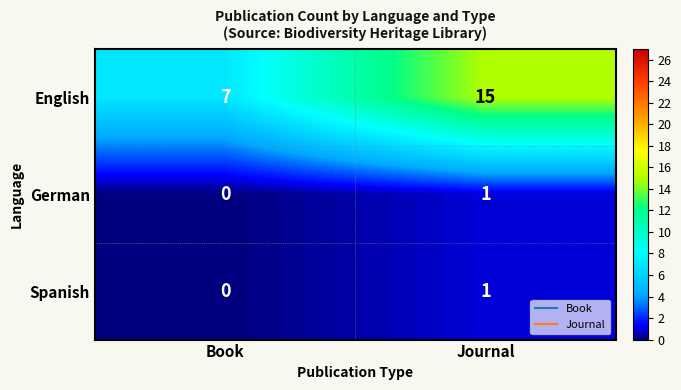

Which series has the largest range (max minus min)?

English